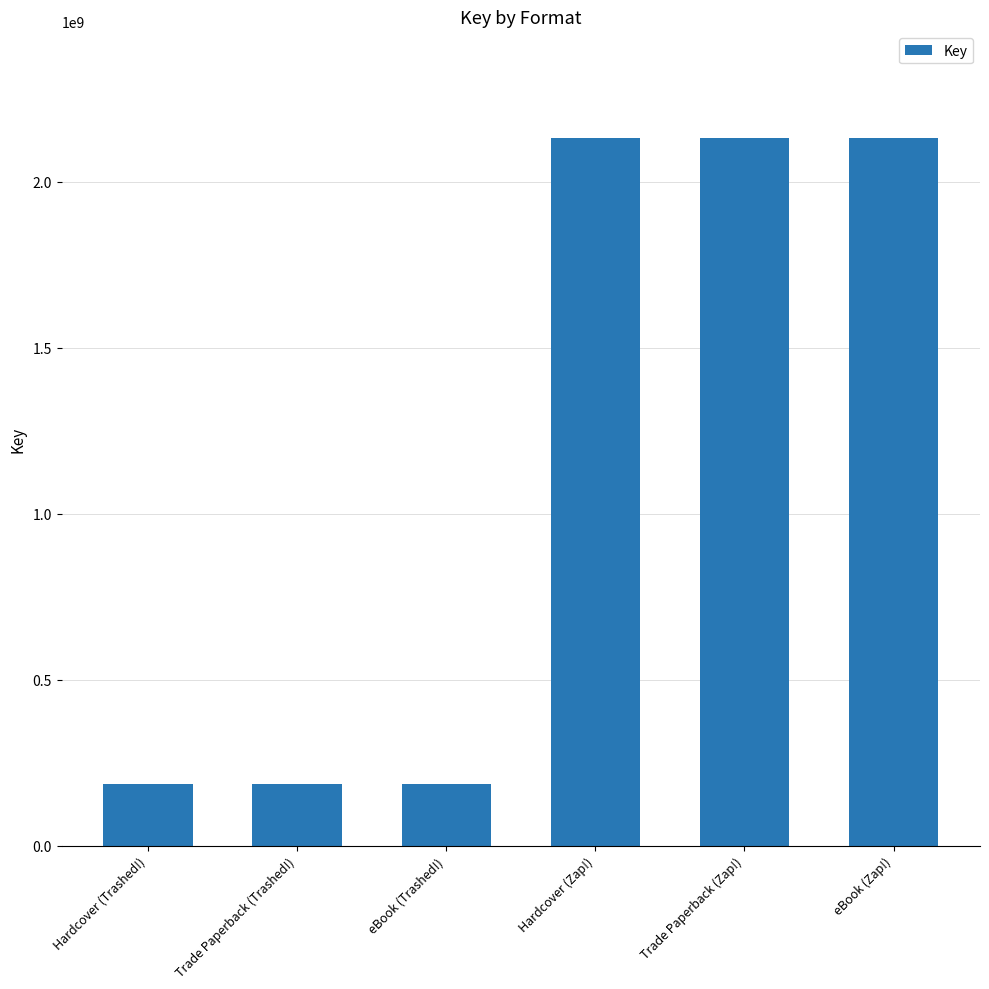

Reading right to left, list all the values displayed in this chart.

eBook (Zap!)=2132392768	Trade Paperback (Zap!)=2132392768	Hardcover (Zap!)=2132392768	eBook (Trashed!)=184956211	Trade Paperback (Trashed!)=184956211	Hardcover (Trashed!)=184956211